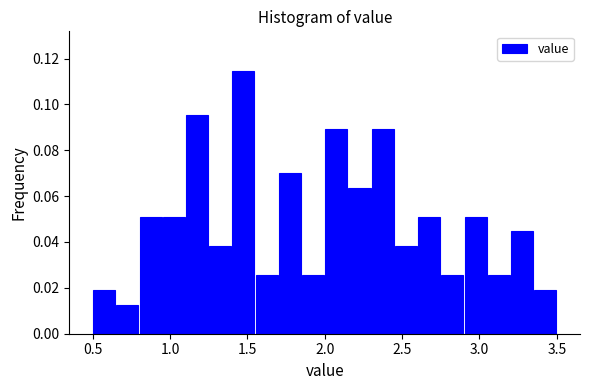

Read against the x-axis, roughly where is the centre of the tallest bar?

1.50